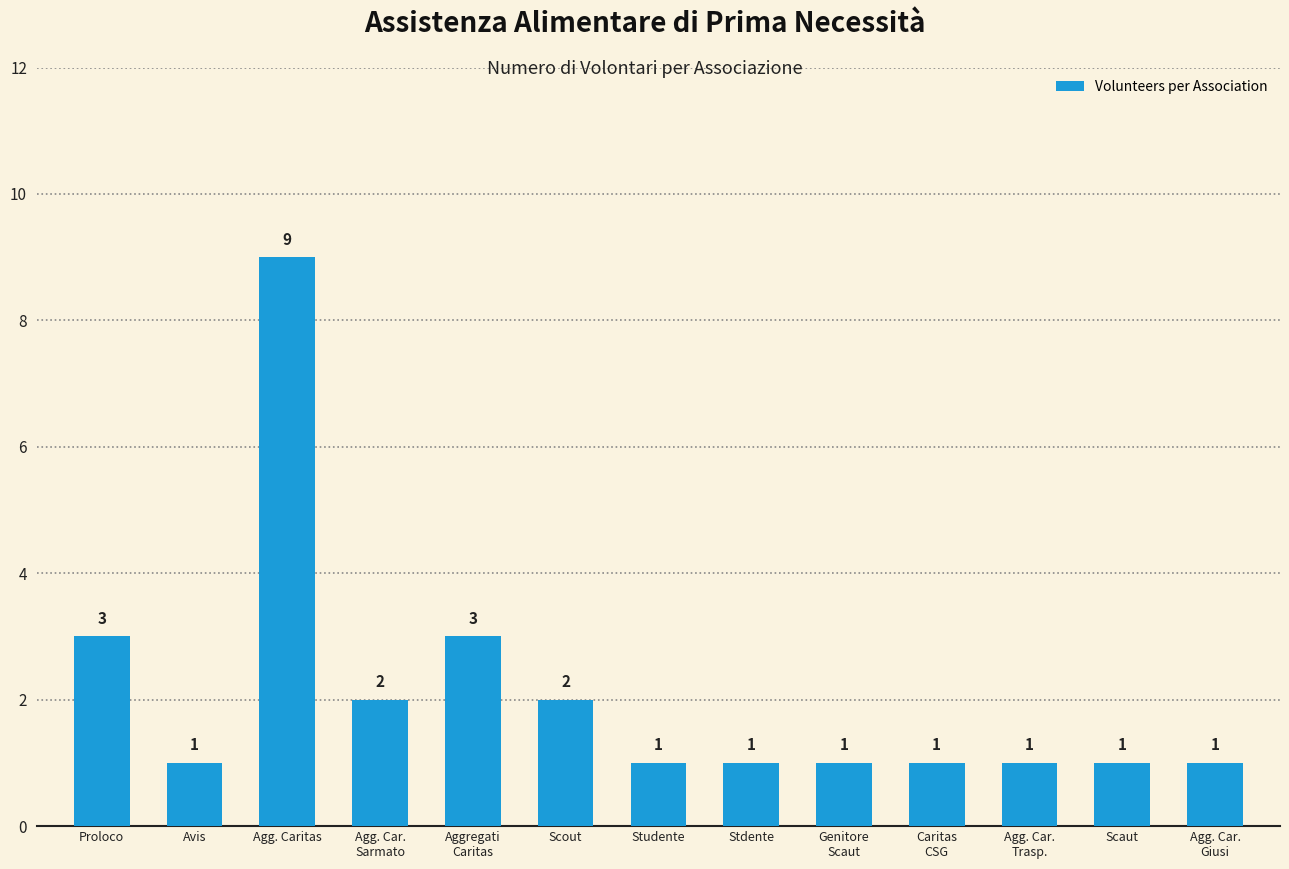

The value at Agg. Car.
Sarmato is 2. True or false?

True